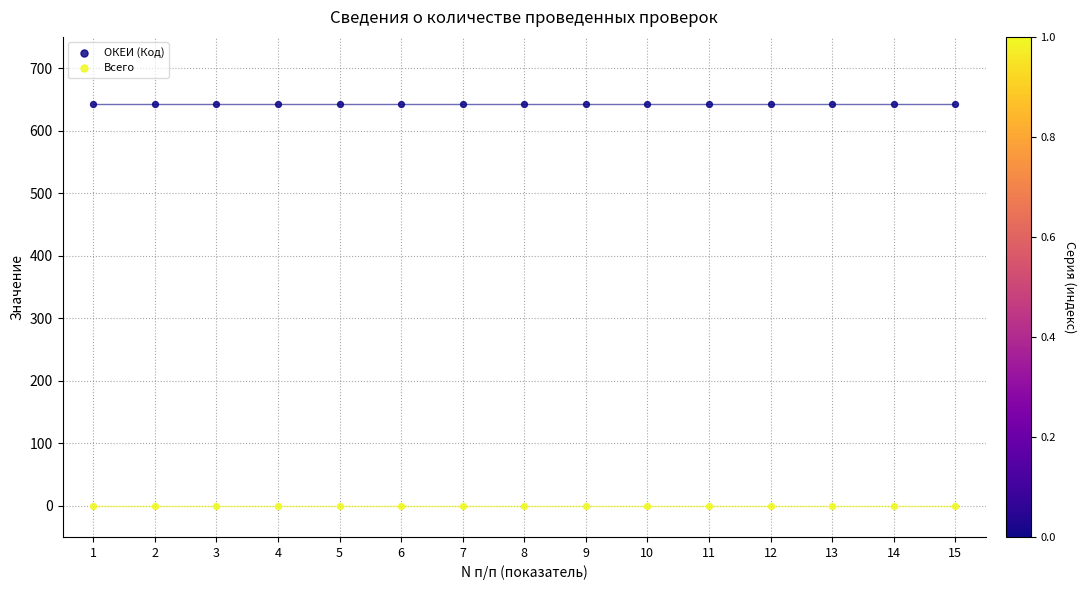

Which series reaches the maximum Y coordinate?

ОКЕИ (Код)